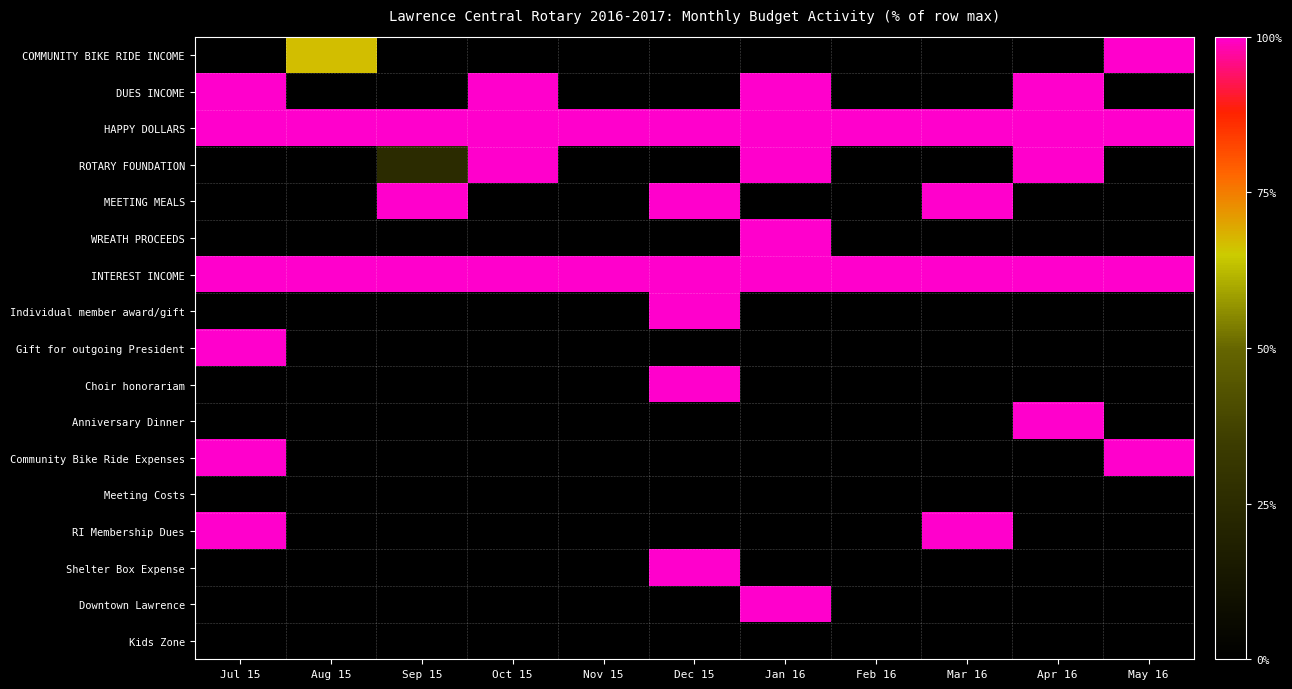

Rank the series at Jan 16 from highest to lowest value.

DUES INCOME, HAPPY DOLLARS, ROTARY FOUNDATION, WREATH PROCEEDS, INTEREST INCOME, Downtown Lawrence, COMMUNITY BIKE RIDE INCOME, MEETING MEALS, Individual member award/gift, Gift for outgoing President, Choir honorariam, Anniversary Dinner, Community Bike Ride Expenses, Meeting Costs, RI Membership Dues, Shelter Box Expense, Kids Zone